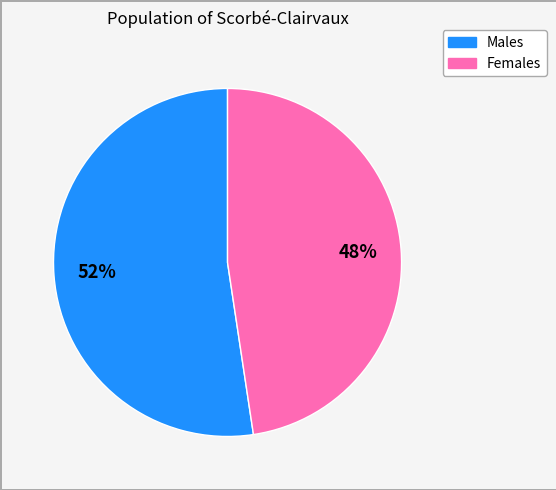

Rank the categories by value from highest to lowest.

Males, Females